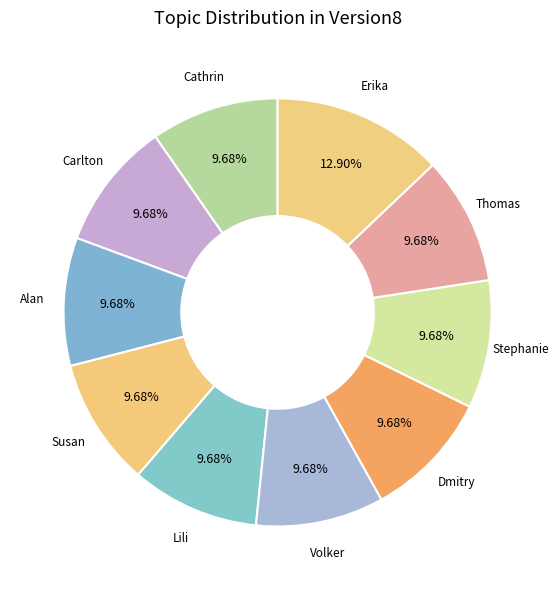

Count the number of slices in the pie.

10